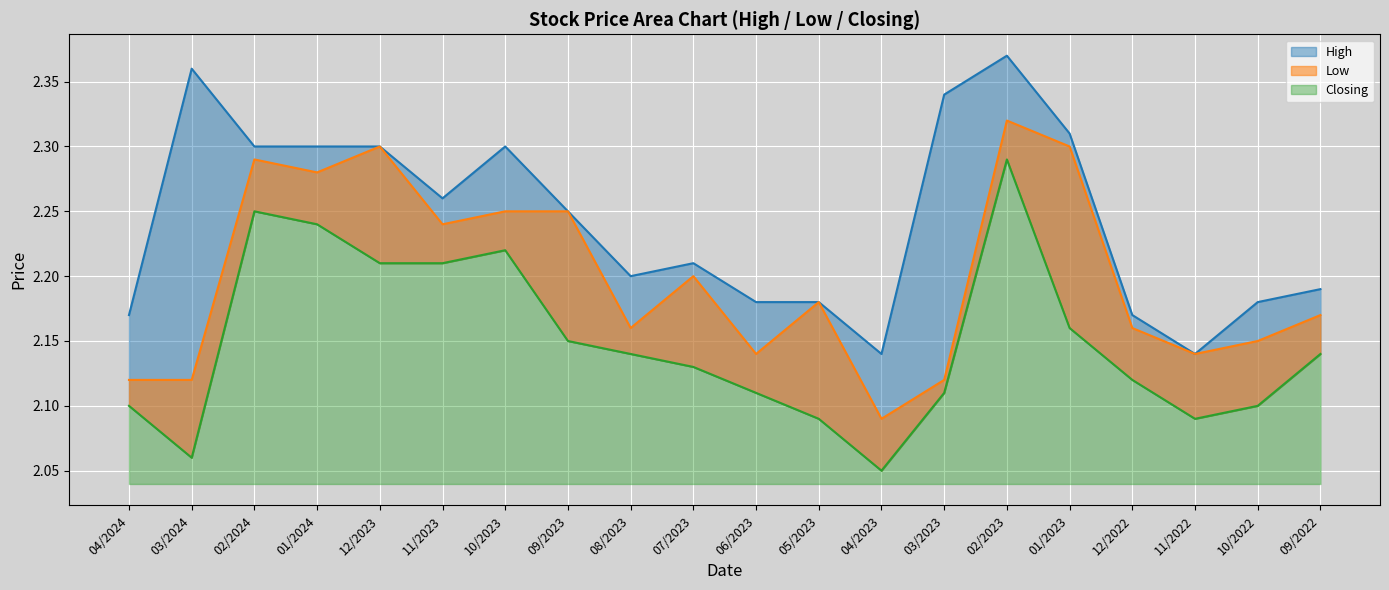

True or false: High and Low cross at least once.

False